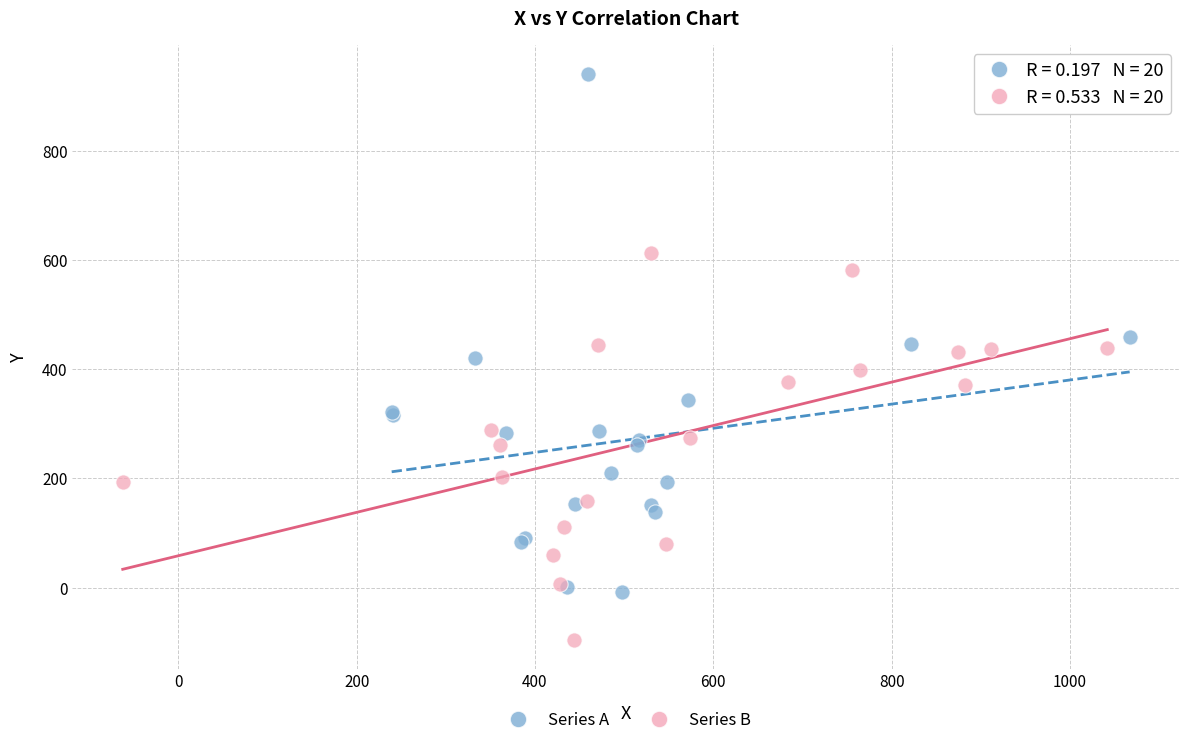

Which series contains the highest Y value?

Series A